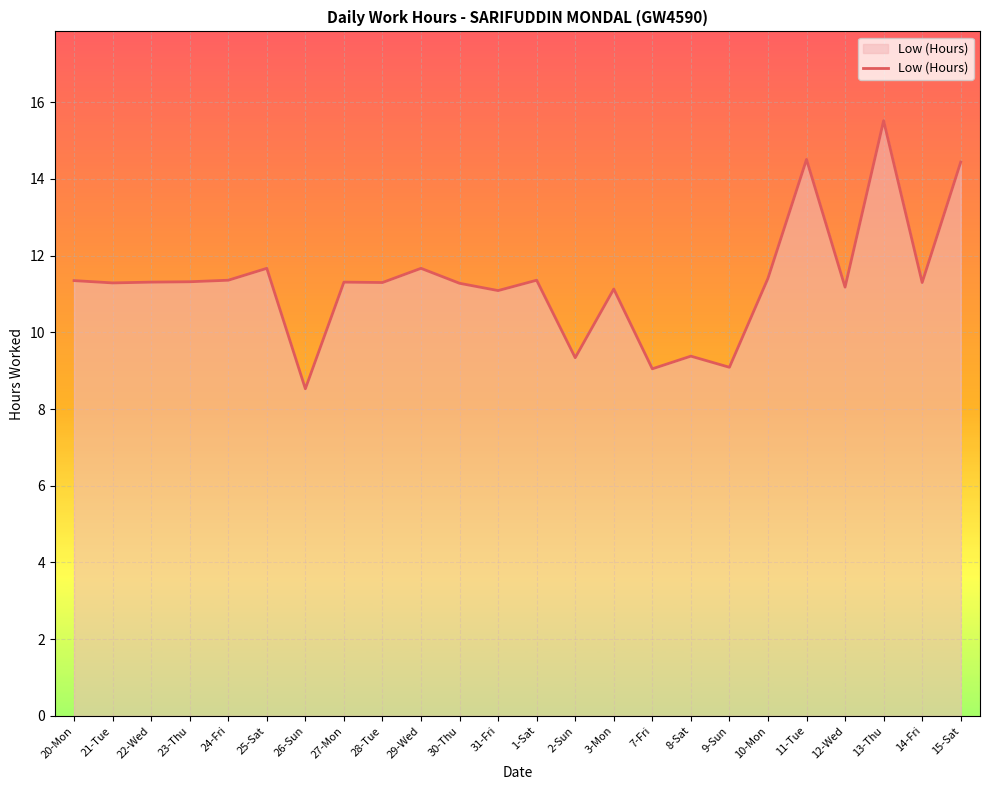

What is the change in value from 29-Wed to 12-Wed?

-0.5